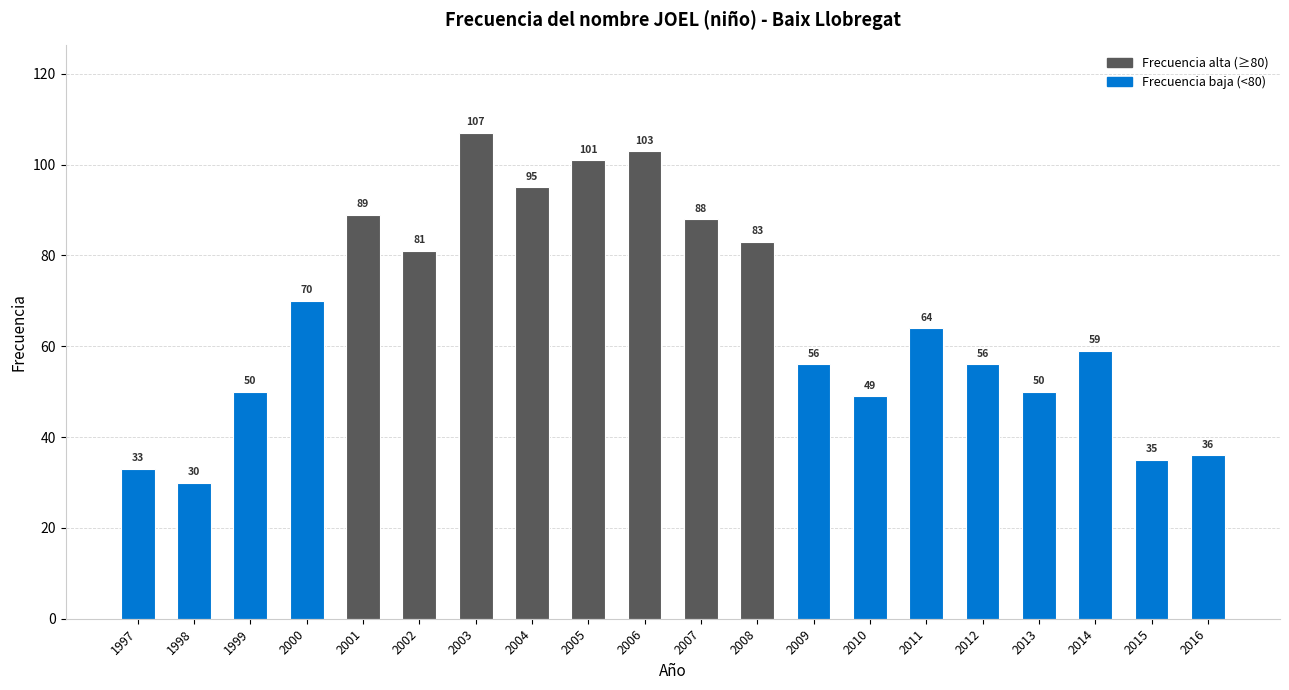

What is the sum of all values?

1335